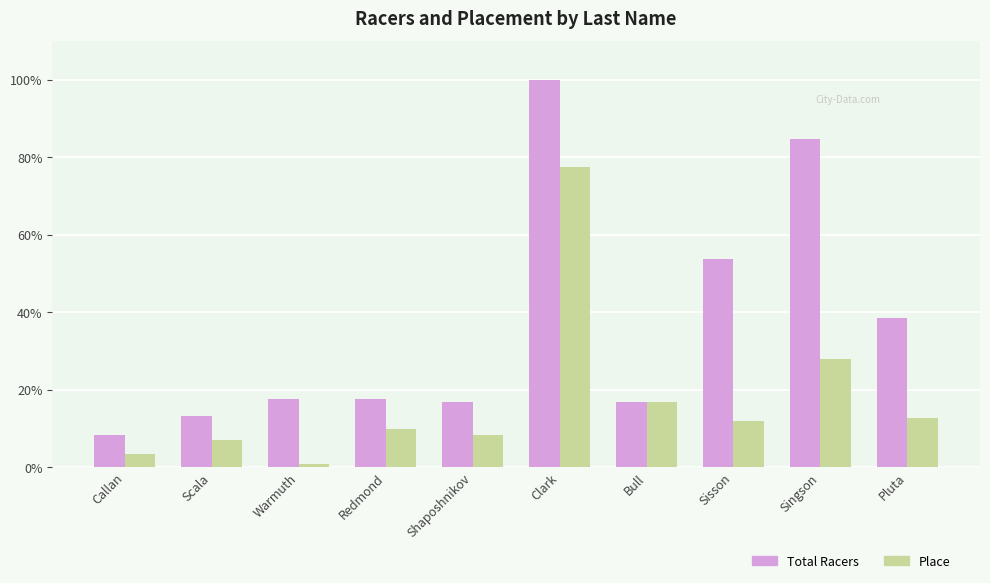

Which category has the lowest value across all series?

Warmuth